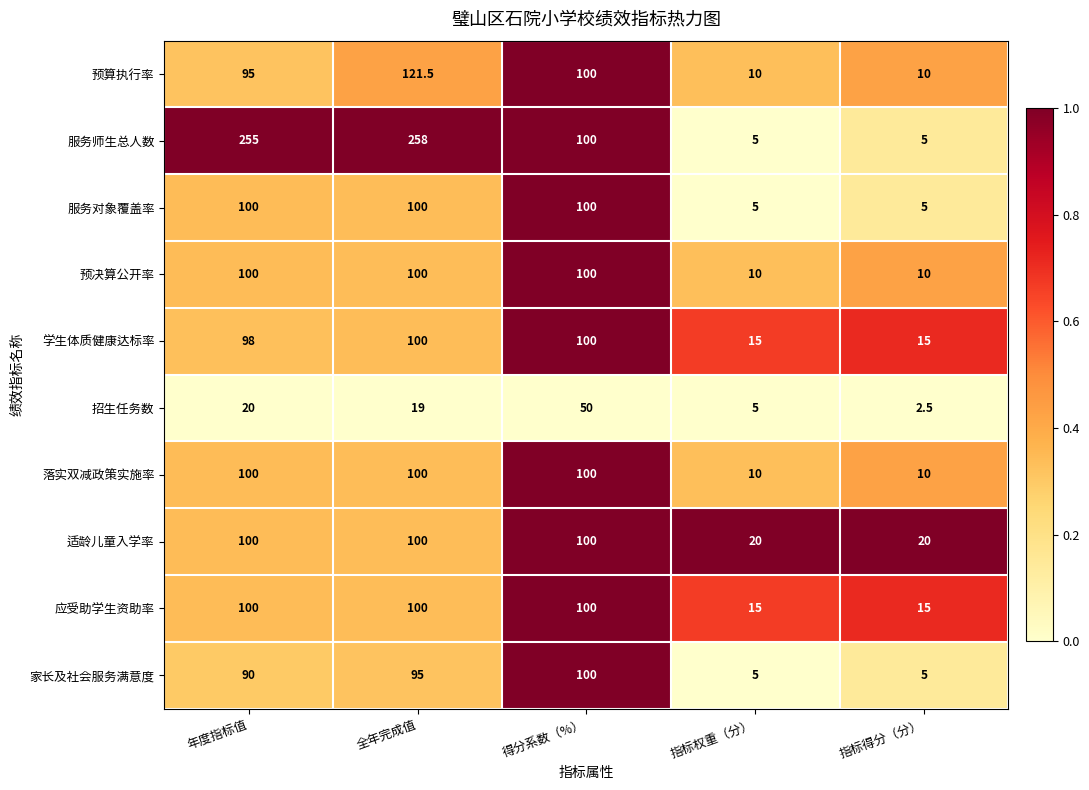

What is the spread (max minus min) of values at 指标得分（分）?

17.5